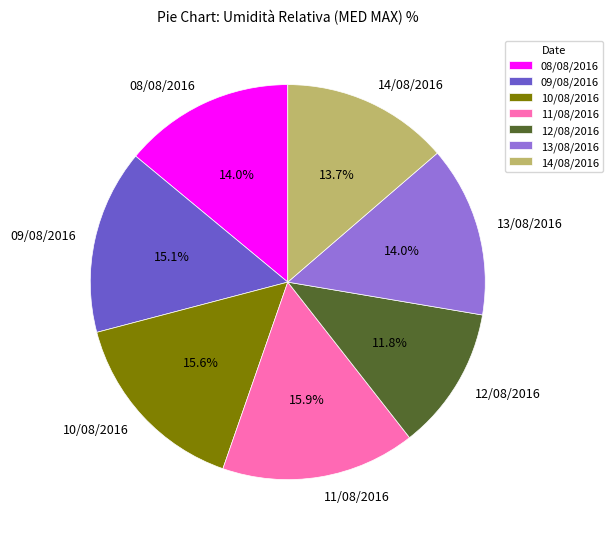

Between 13/08/2016 and 10/08/2016, which is larger?

10/08/2016